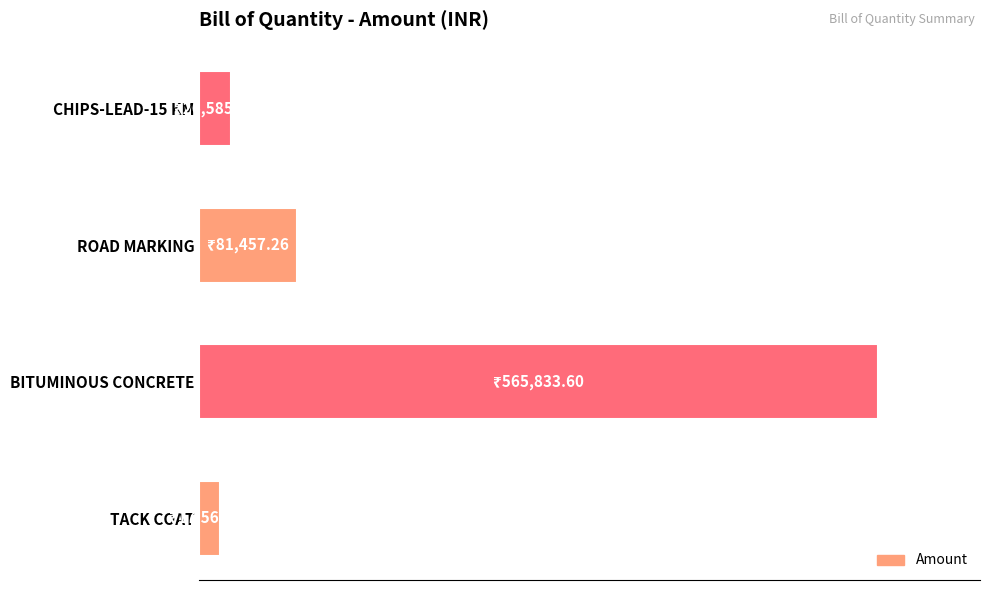

Which category has the highest value across all series?

BITUMINOUS CONCRETE